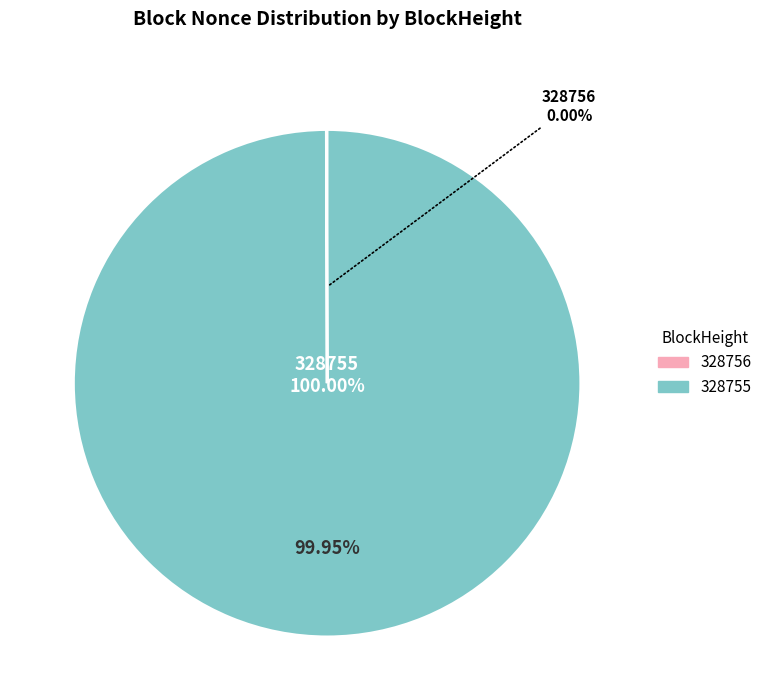

The 328756 slice represents 0% of the pie. True or false?

True